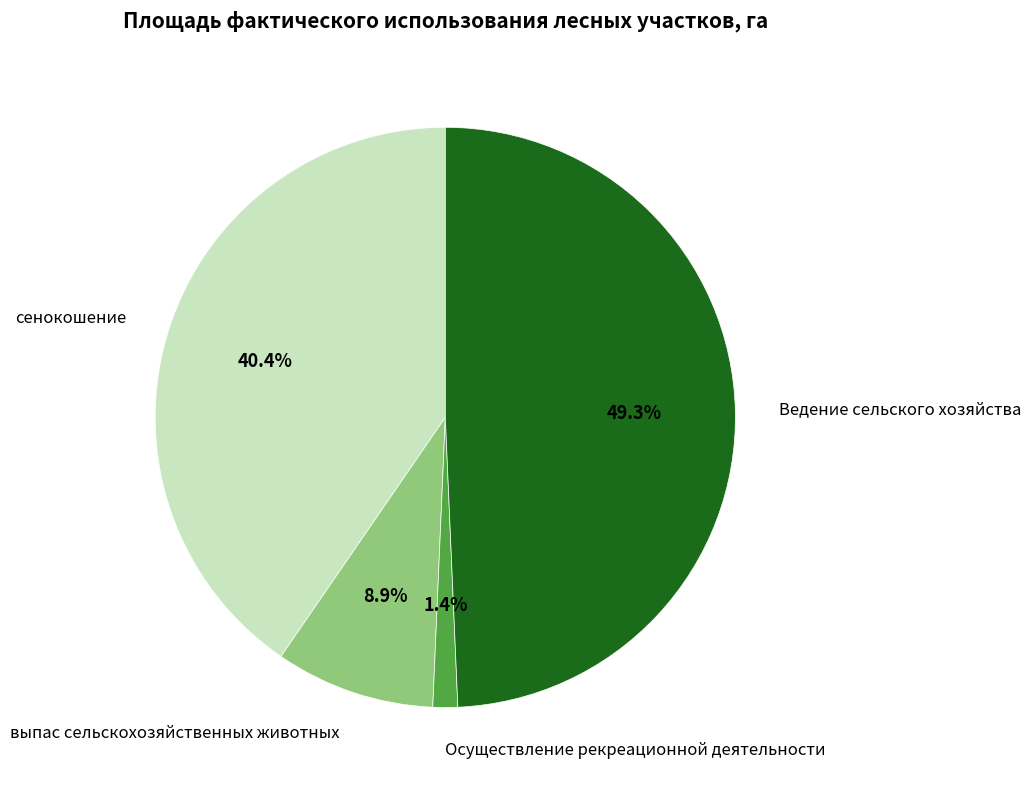

Is there any slice that represents more than half of the pie?

No